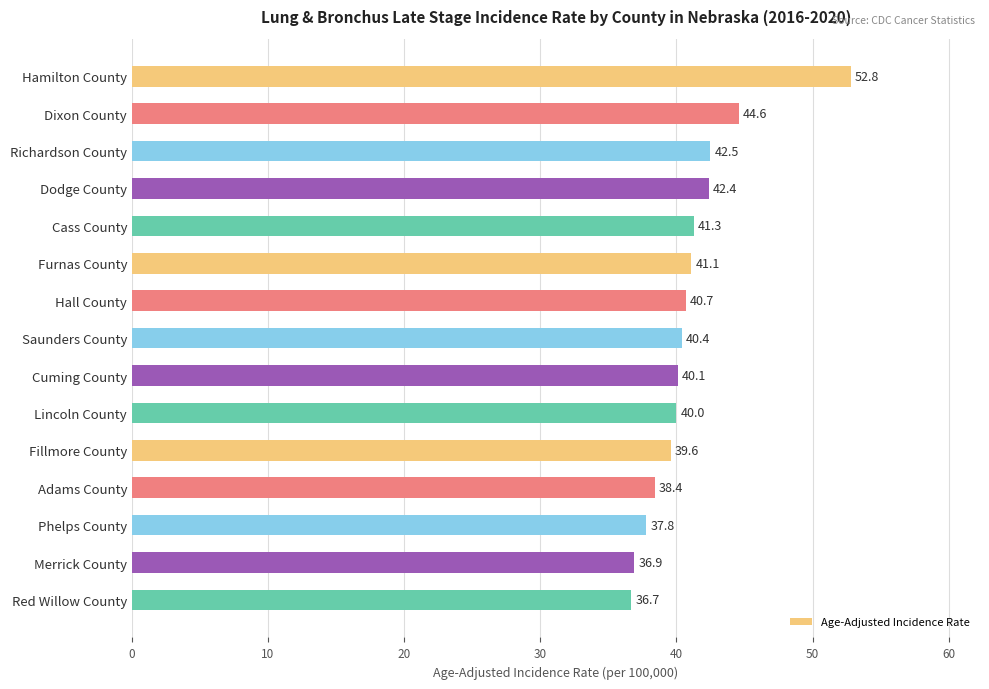

What is the difference between the maximum and minimum values?

16.1